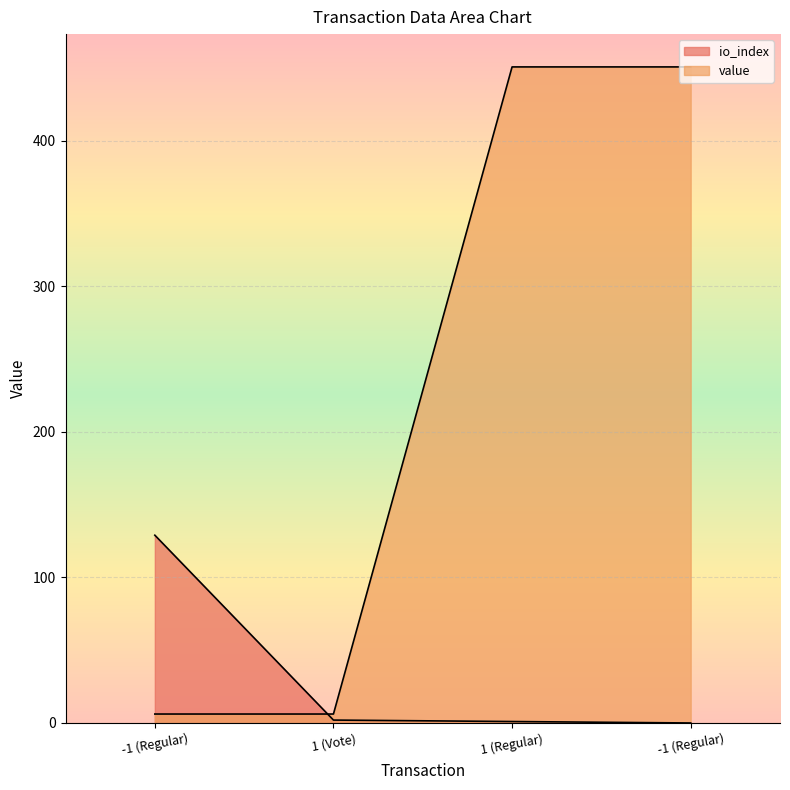

What is the total value across all series at -1 (Regular)?

135.2